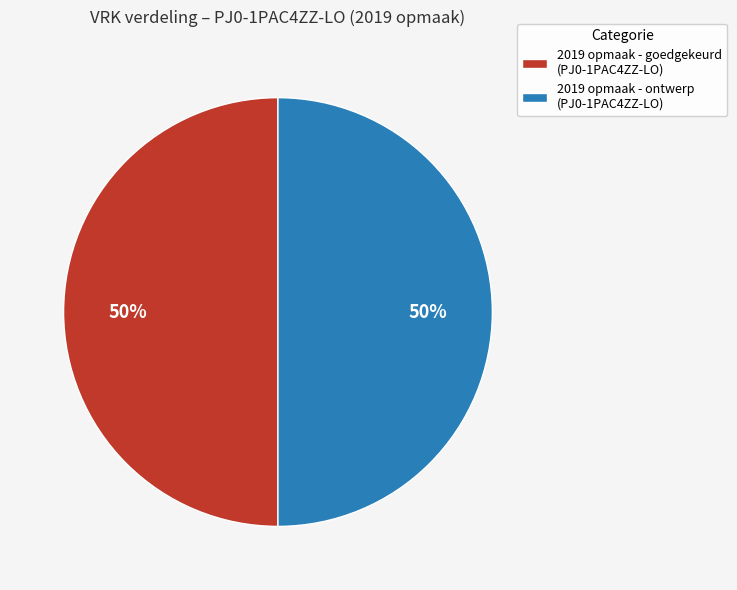

Combined, do 2019 opmaak - ontwerp (PJ0-1PAC4ZZ-LO) and 2019 opmaak - goedgekeurd (PJ0-1PAC4ZZ-LO) account for over 50%?

Yes